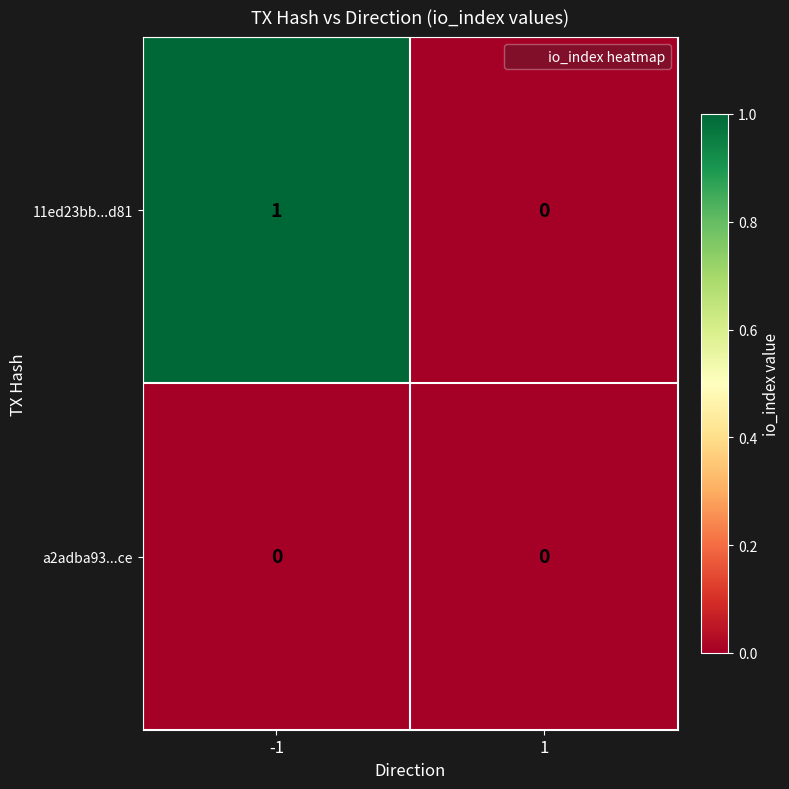

Reading left to right, list all the values displayed in this chart.

11ed23bb...d81: -1=1	1=0
a2adba93...ce: -1=0	1=0